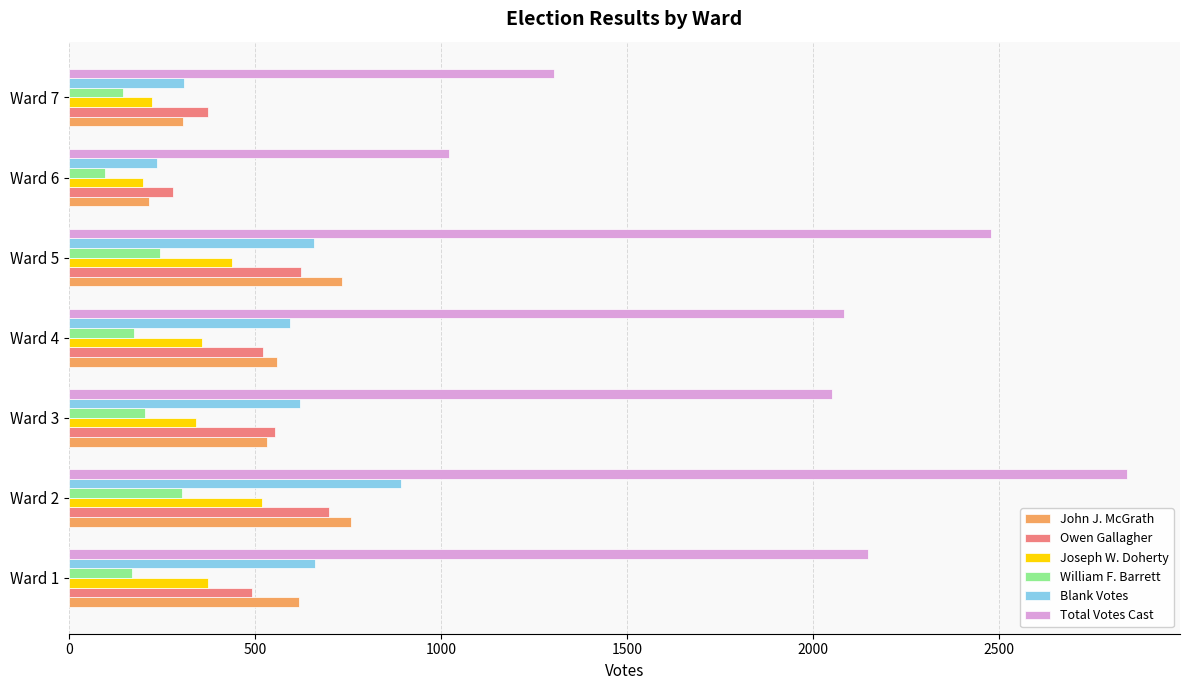

The value of John J. McGrath at Ward 6 is 214. True or false?

True